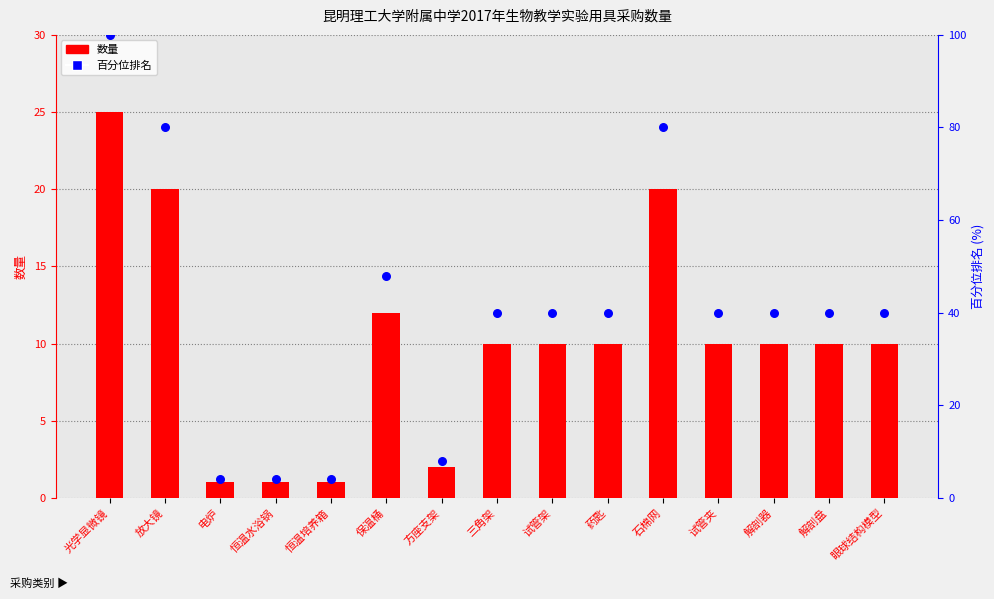

What is the total value across all series at 试管架?

50